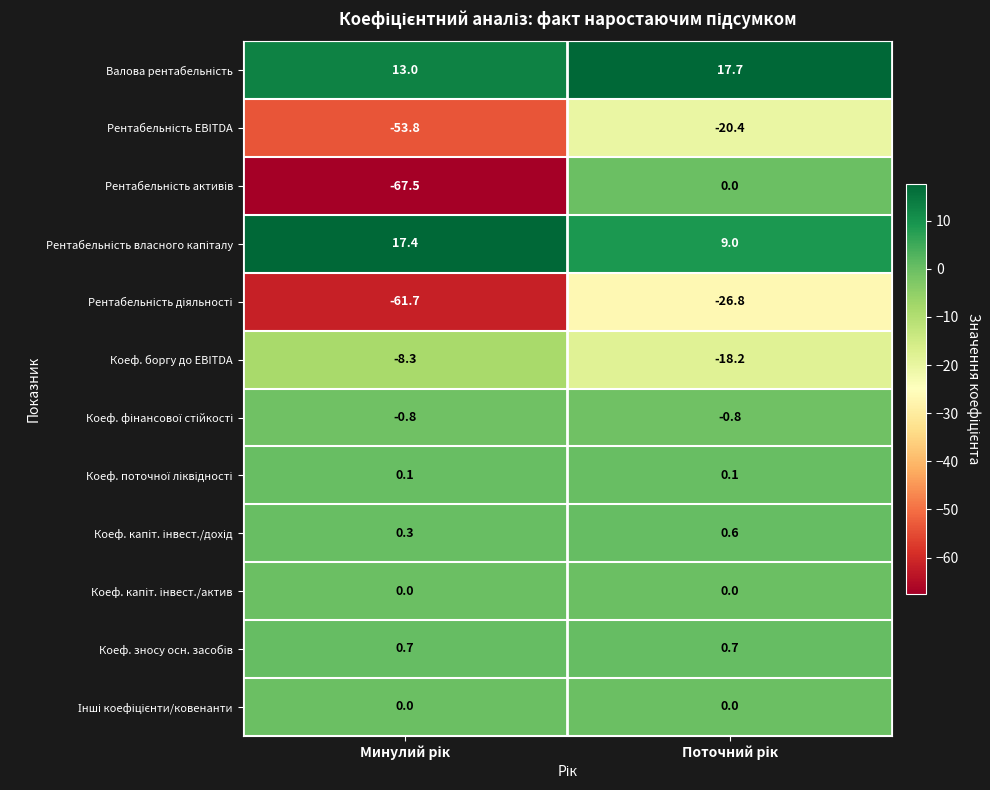

What is the greatest value displayed?

17.7